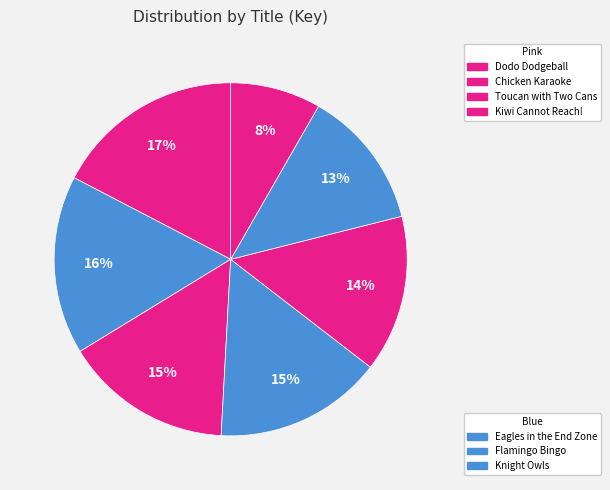

Rank the categories by value from highest to lowest.

Dodo Dodgeball, Eagles in the End Zone, Chicken Karaoke, Flamingo Bingo, Toucan with Two Cans, Knight Owls, Kiwi Cannot Reach!